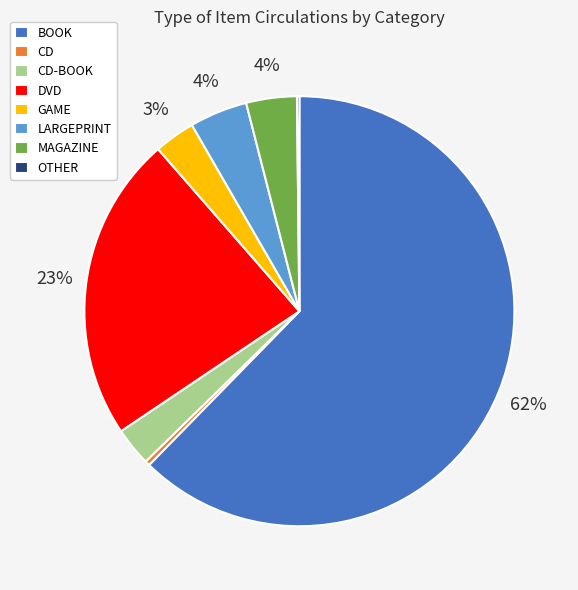

True or false: BOOK accounts for 73% of the total.

False